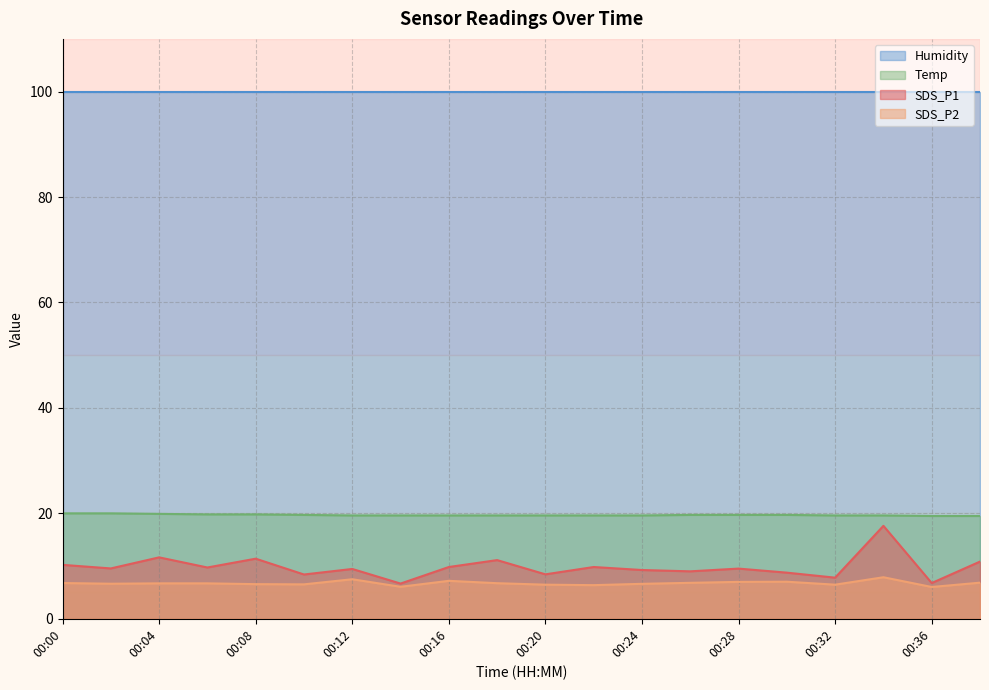

What is the total value across all series at 00:16?

136.5